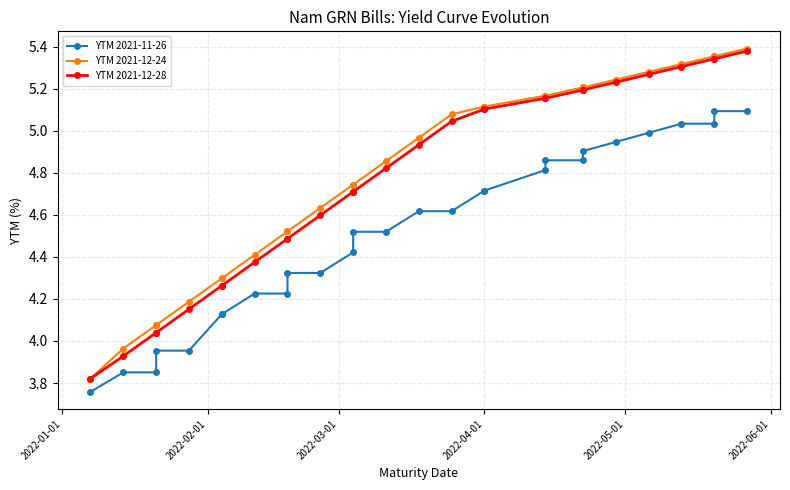

The YTM 2021-12-24 series shows 2.2 at 18. True or false?

False